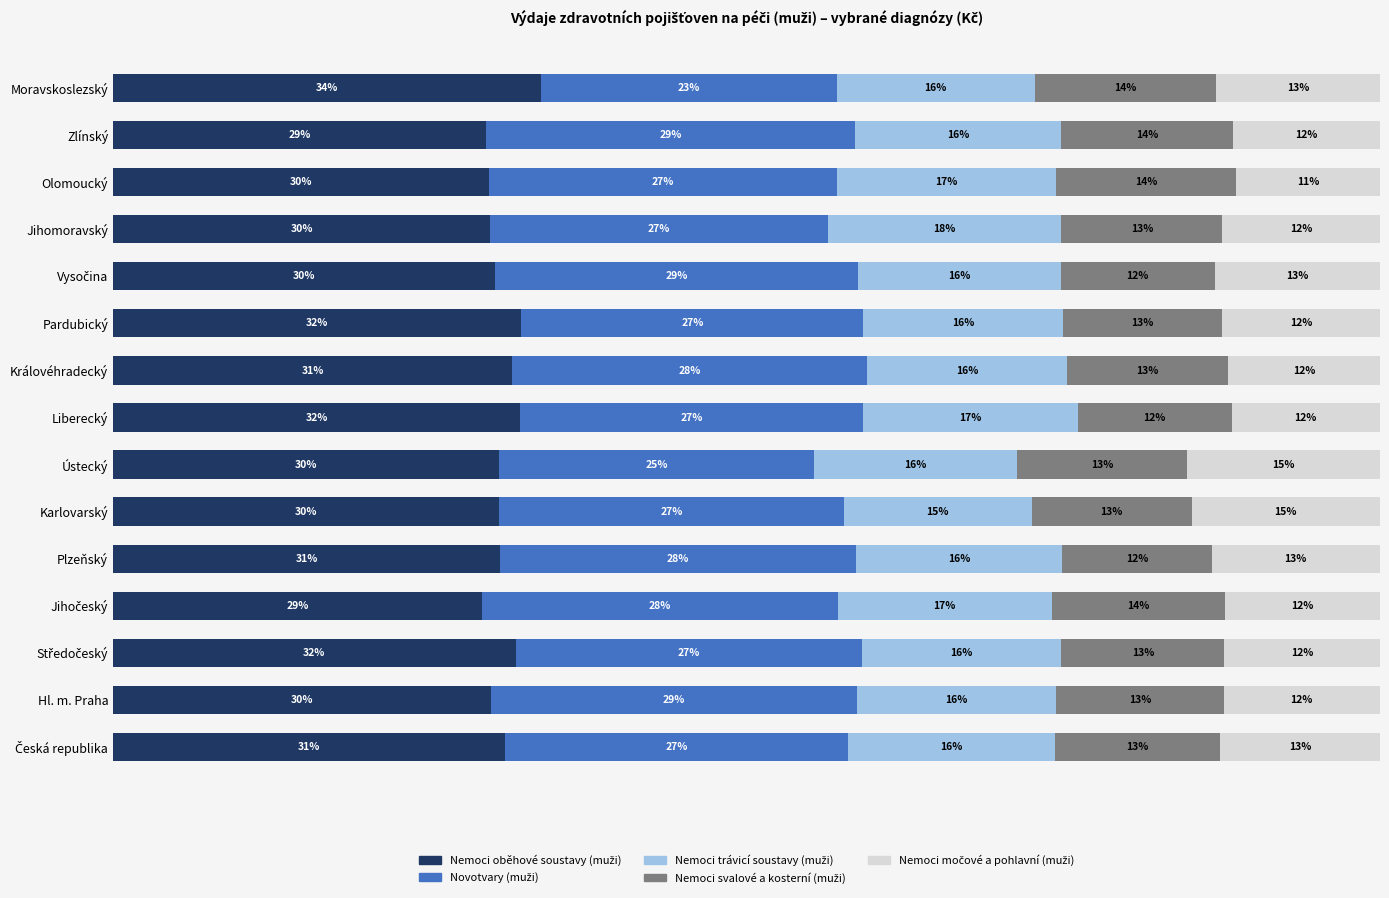

Which series has the largest total across all categories?

Nemoci oběhové soustavy (muži)